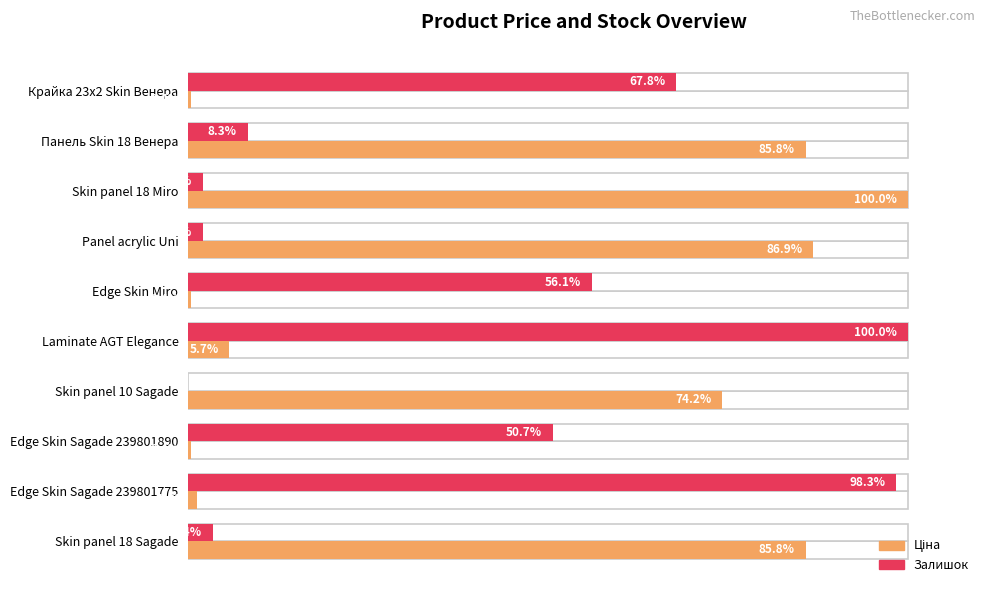

What value does the Ціна series have at Крайка 23x2 Skin Венера?

0.4